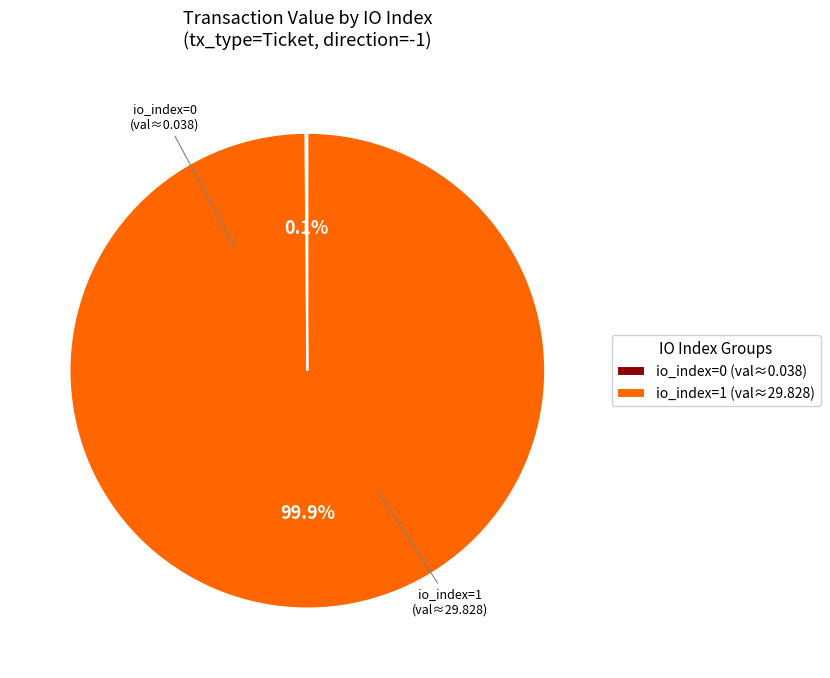

How much of the chart is everything except io_index=1 (val≈29.828)?

0.1%